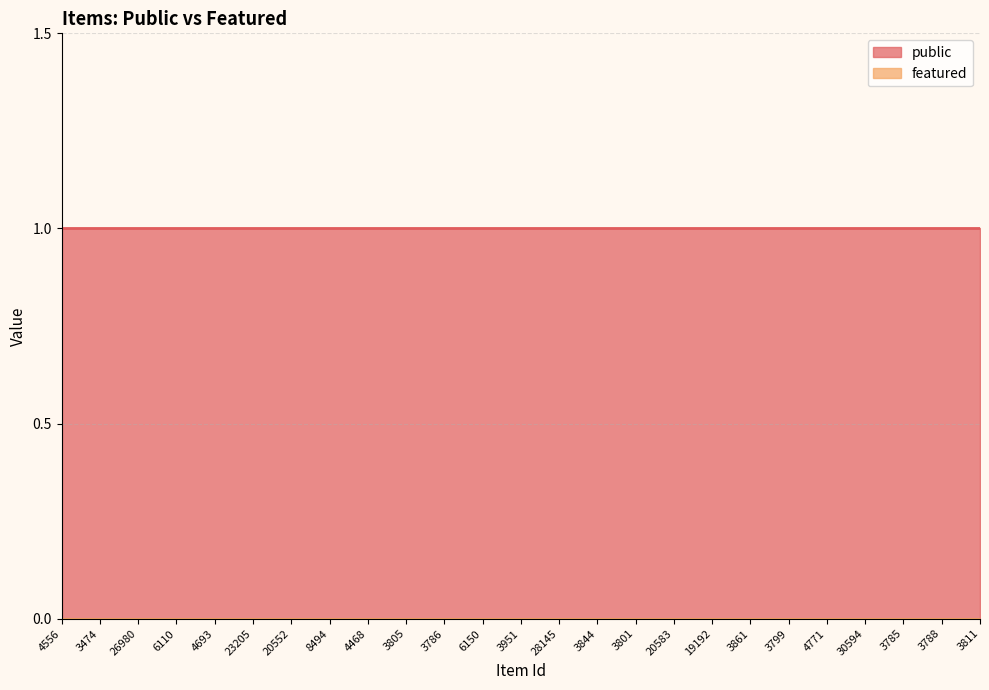

What is the sum of the public values at 3861 and 3786?

2